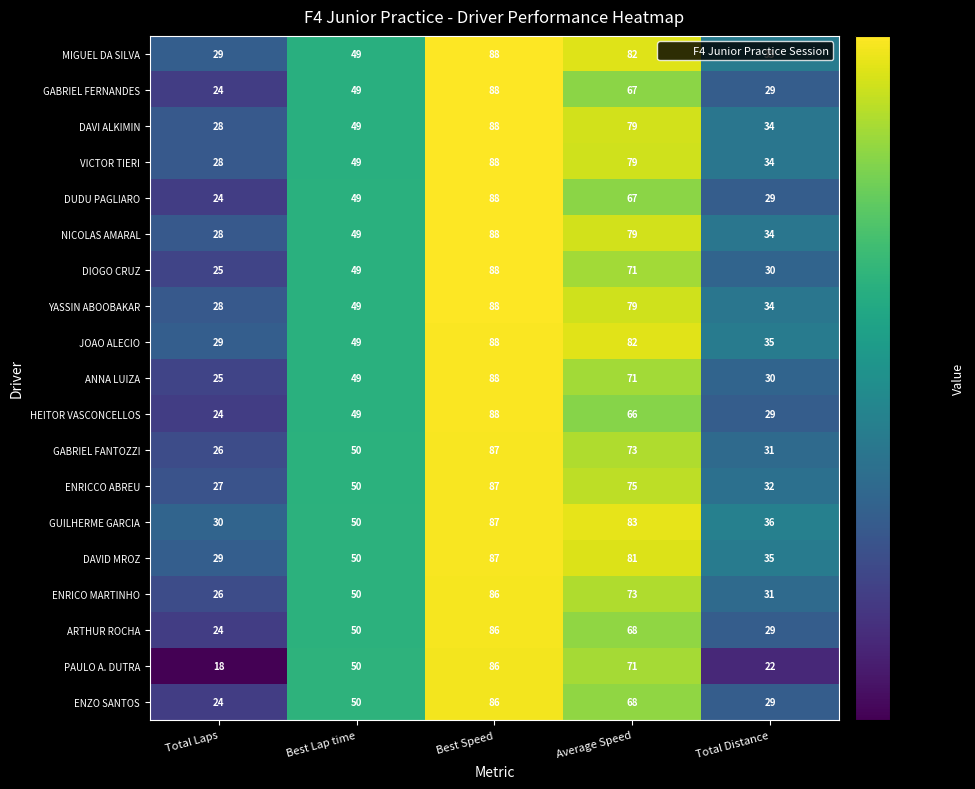

What is the lowest value of the ARTHUR ROCHA series?

24